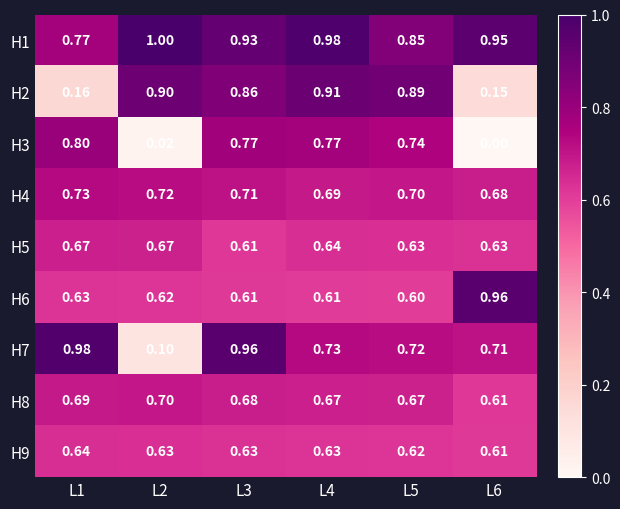

At which category does the chart reach its minimum across all series?

L6